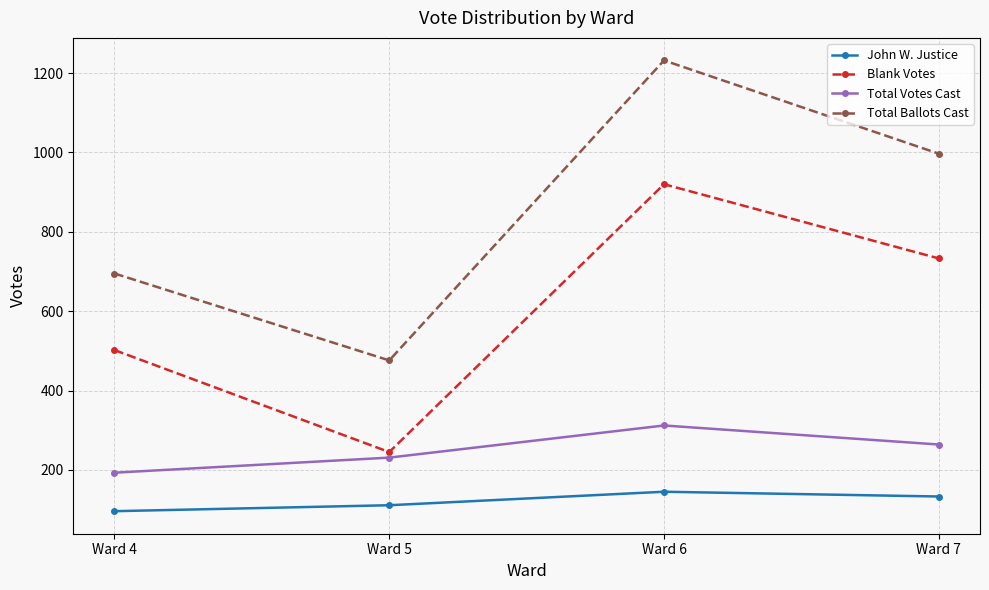

The value of Blank Votes at Ward 7 is 415. True or false?

False